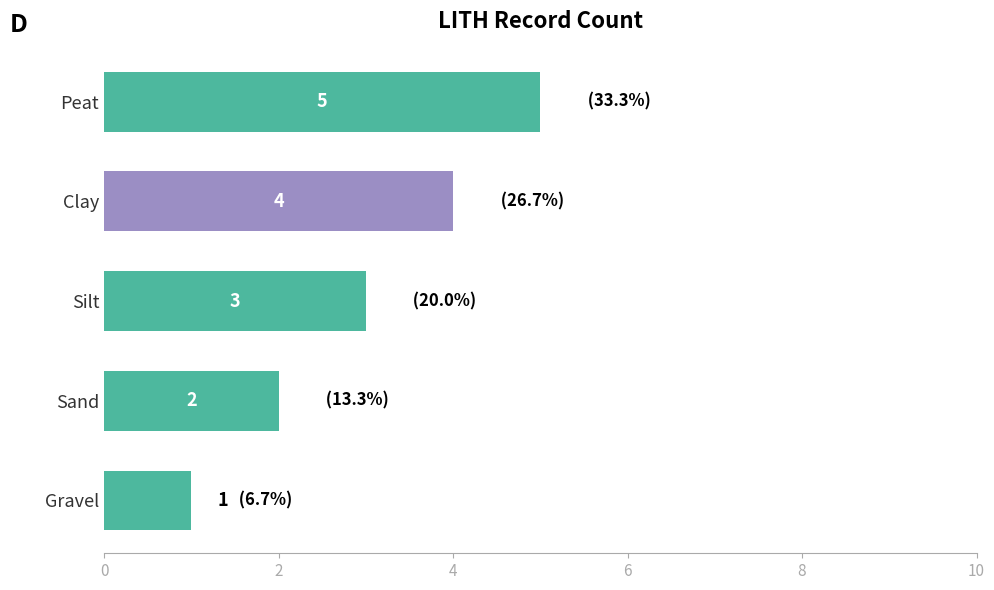

Where is the data nearest to the value 3?

Silt